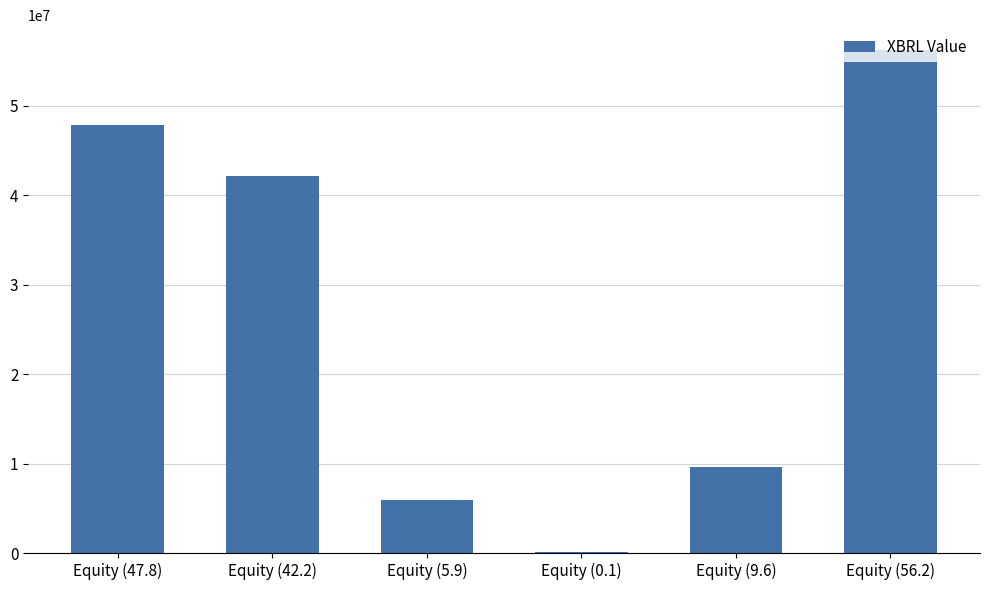

Is it true that the value at Equity (5.9) is 5900000?

True